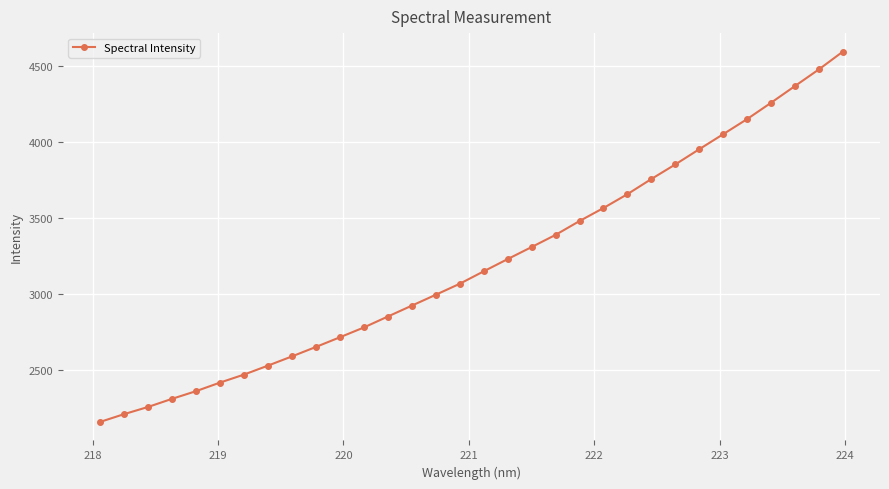

How many values are below 3152?

16